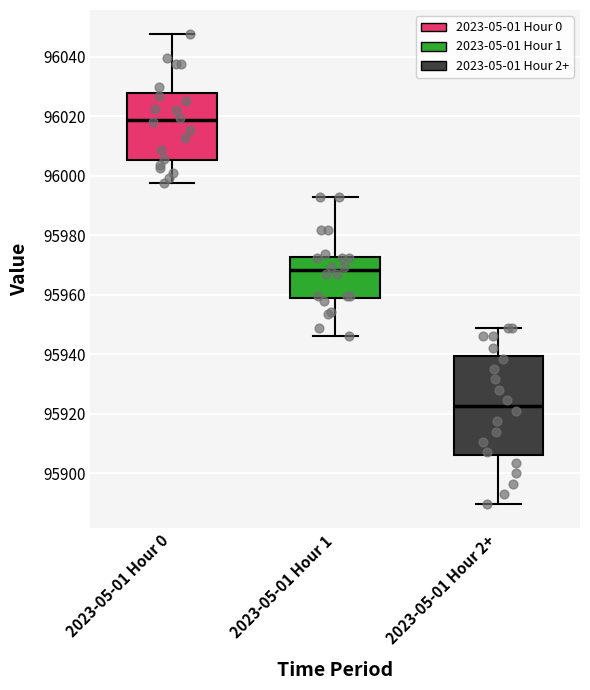

Which box has the lowest median line?

2023-05-01 Hour 2+